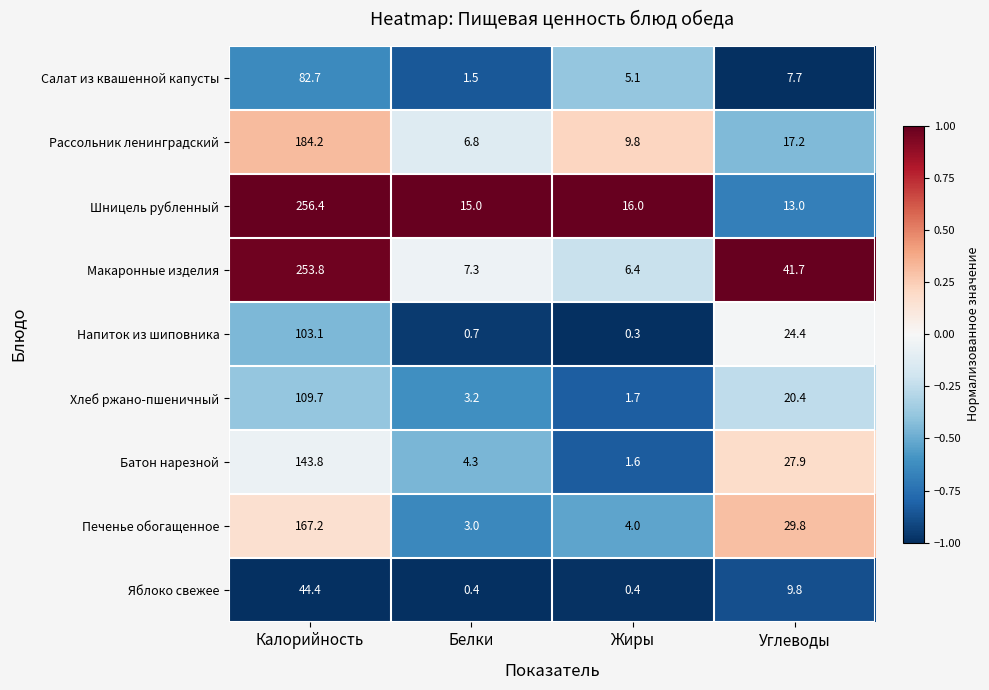

At which label does Яблоко свежее first exceed 9?

Калорийность